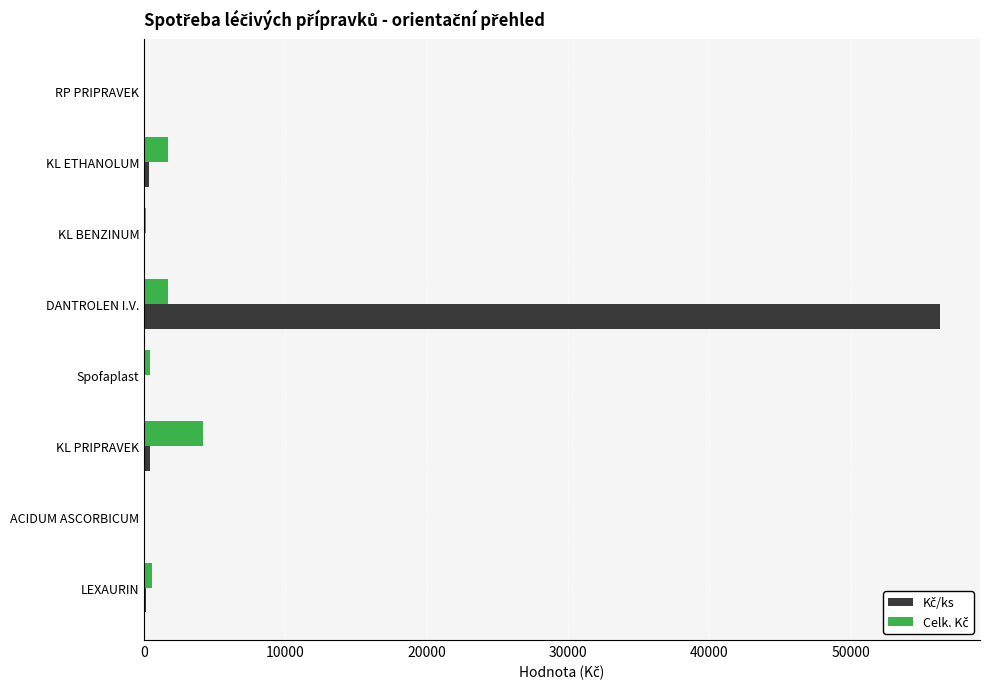

What is the greatest value displayed?

56336.9